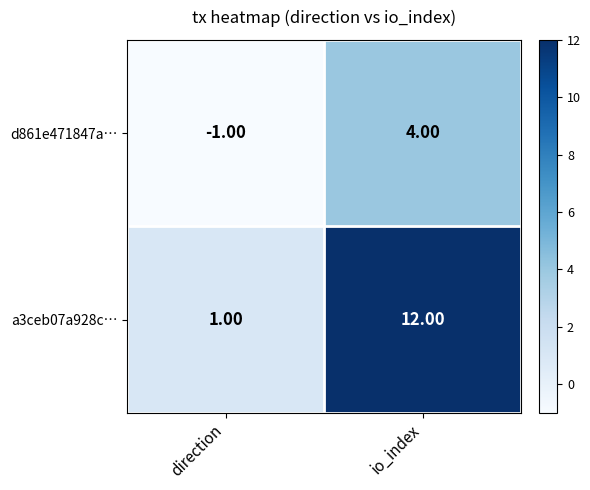

At which label does a3ceb07a928c… reach its peak?

io_index